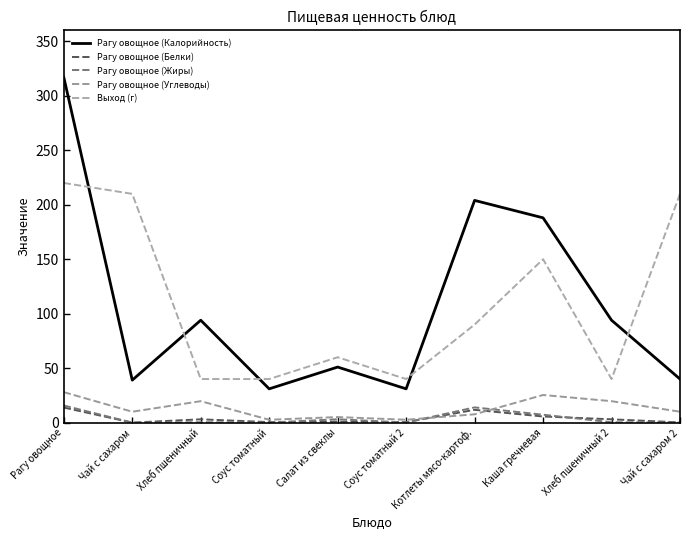

Which label corresponds to the smallest value in the chart?

Чай с сахаром